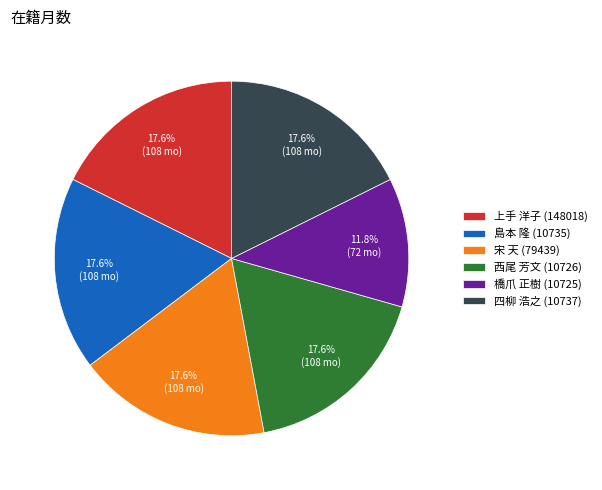

Combined, do 宋 天 (79439) and 島本 隆 (10735) account for over 50%?

No